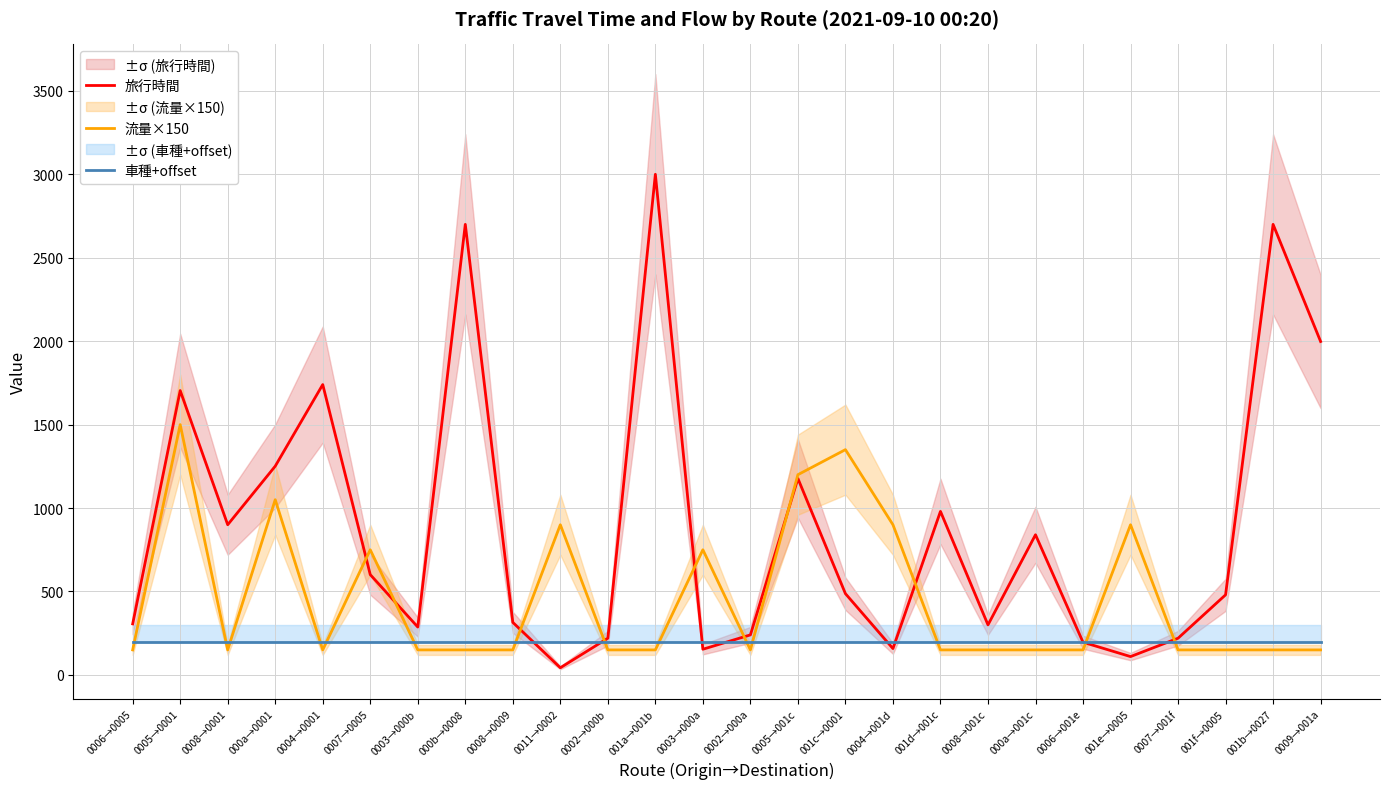

In 流量×150, how many points are lower than both neighbors (excluding endpoints)?

3